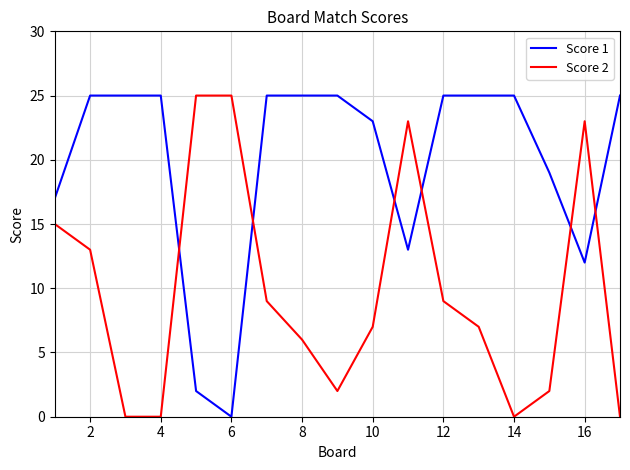

Which series has the largest total across all categories?

Score 1